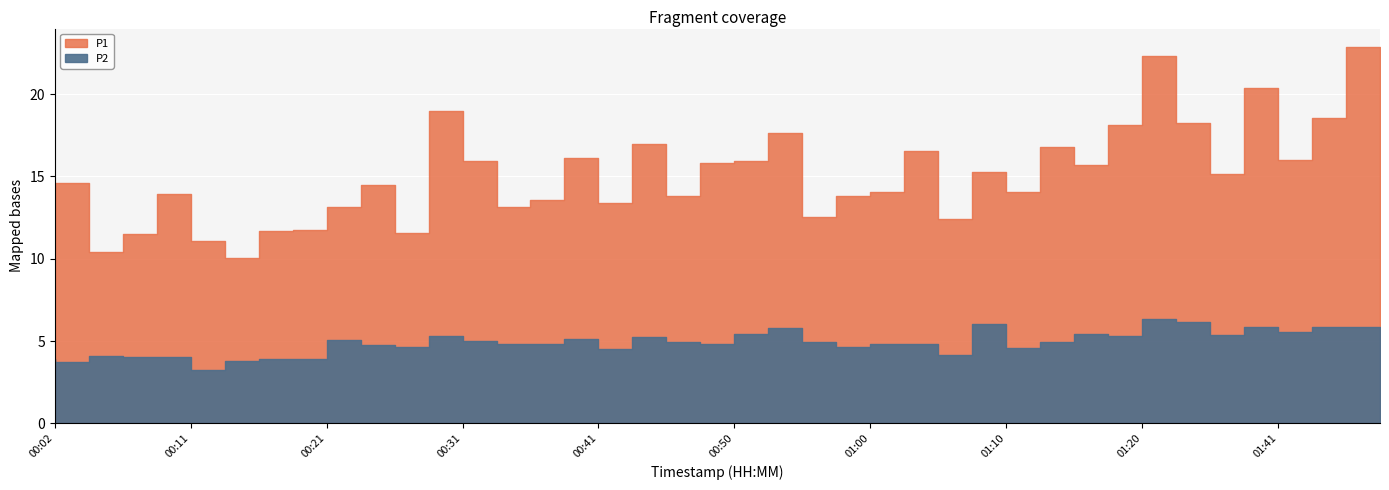

Is it true that P1 equals 9.5 at 01:12?

True